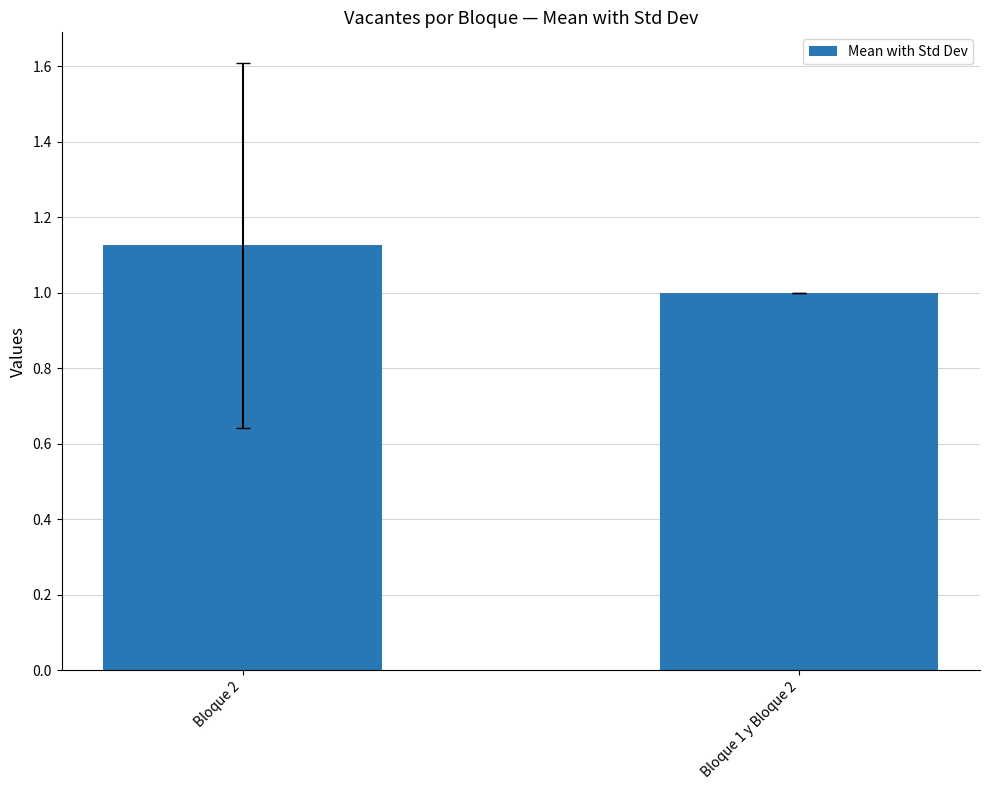

What is the label of the 1st bar from the left?

Bloque 2